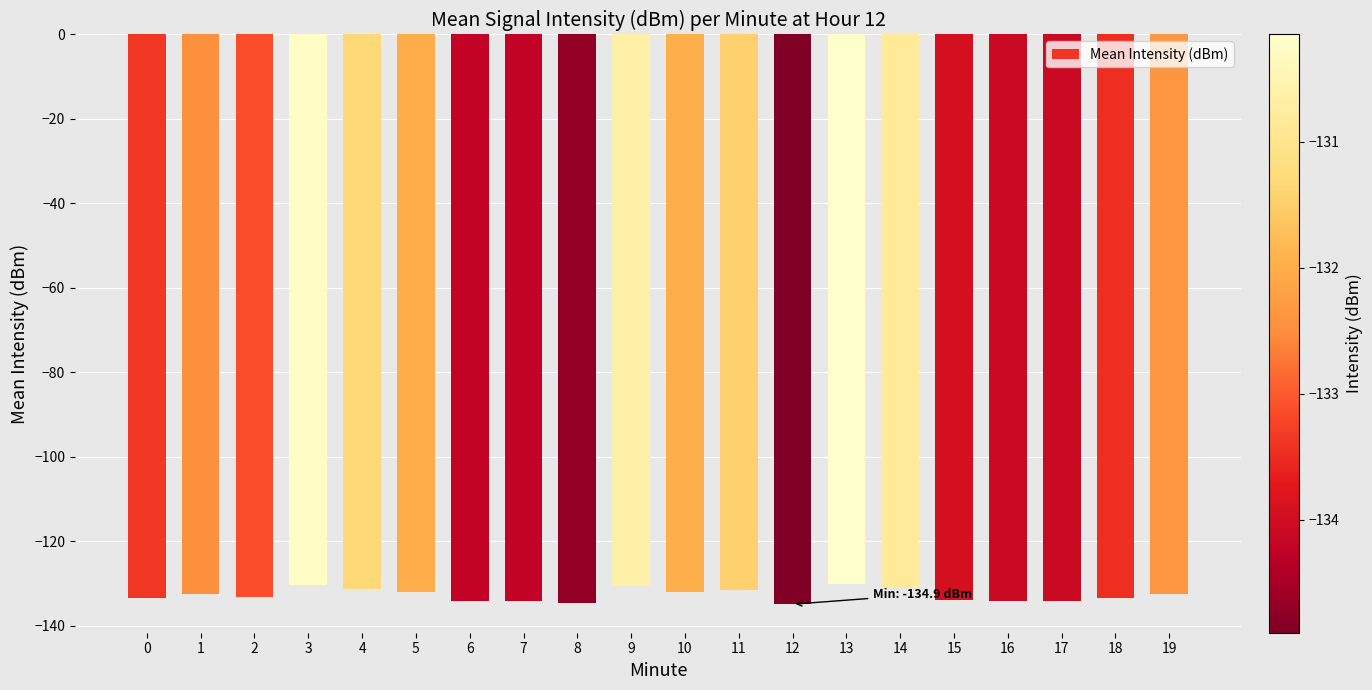

What is the greatest value displayed?

-130.2